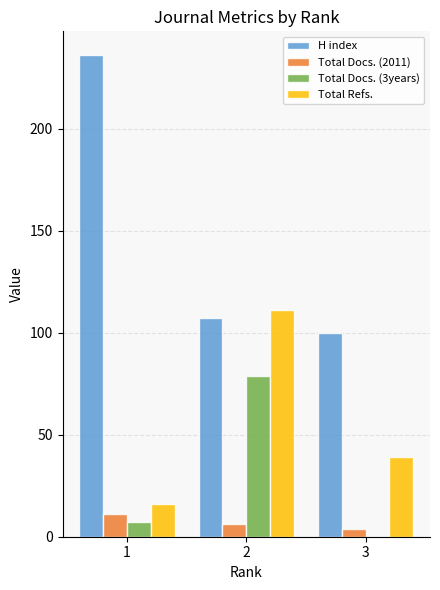

What is the average value of the H index series?

148